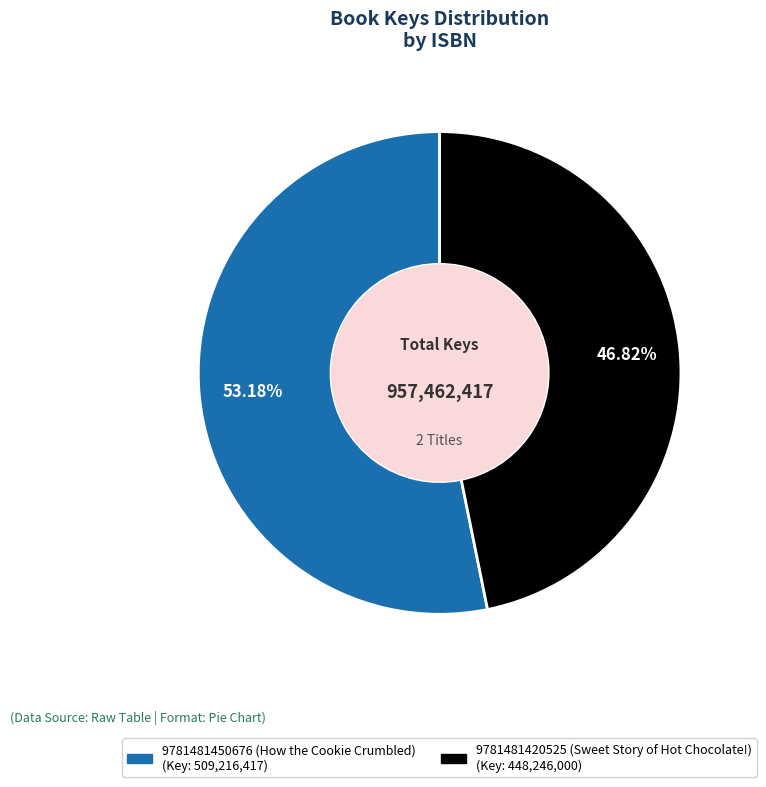

To the nearest percent, what is the difference between the 9781481450676 (How the Cookie Crumbled) and 9781481420525 (Sweet Story of Hot Chocolate!) slice percentages?

6%